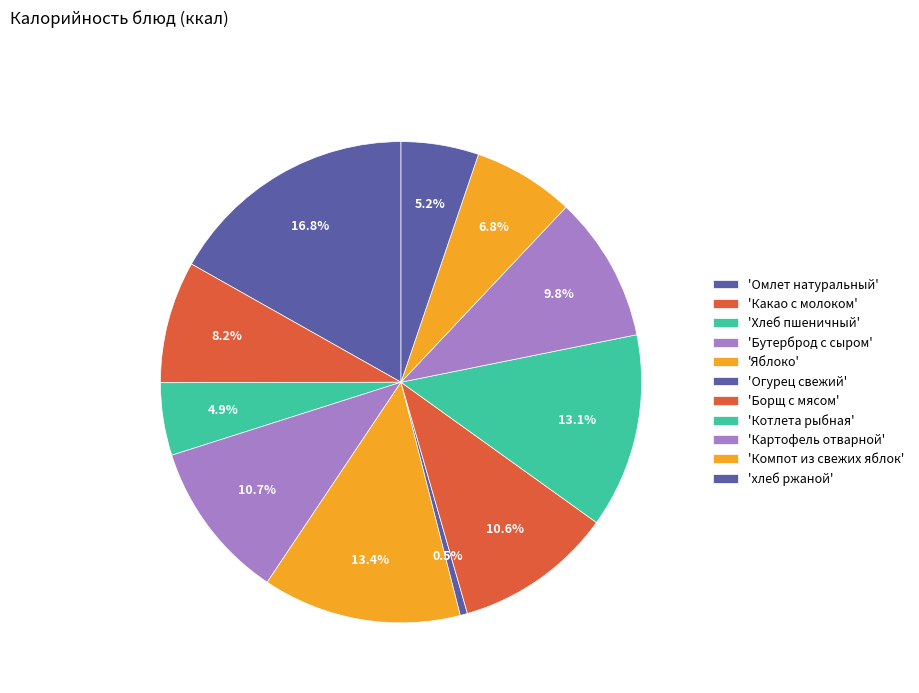

Rank the categories by value from lowest to highest.

Огурец свежий, Хлеб пшеничный, хлеб ржаной, Компот из свежих яблок, Какао с молоком, Картофель отварной, Борщ с мясом, Бутерброд с сыром, Котлета рыбная, Яблоко, Омлет натуральный